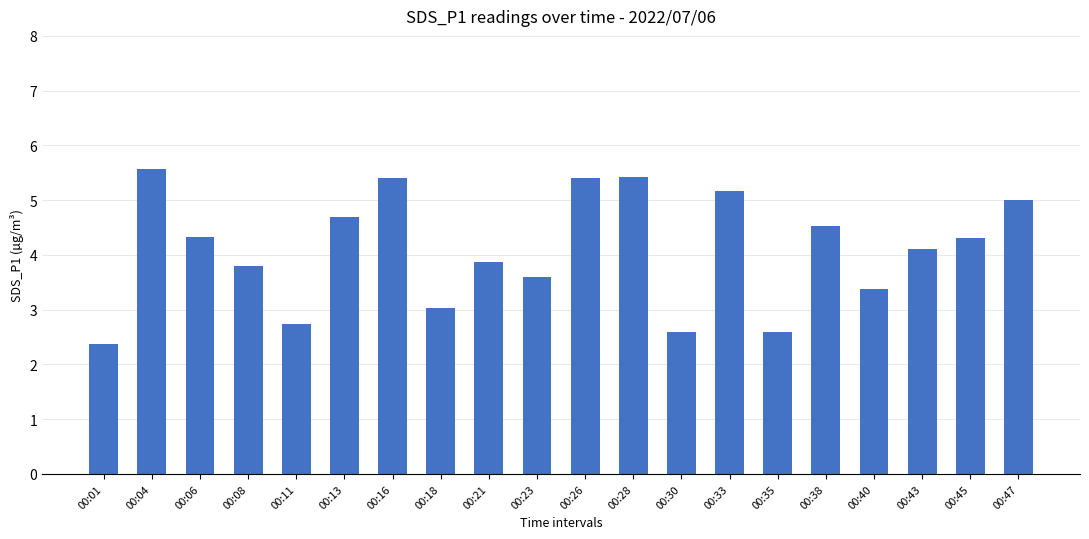

What is the difference between the maximum and second lowest values?

3.0